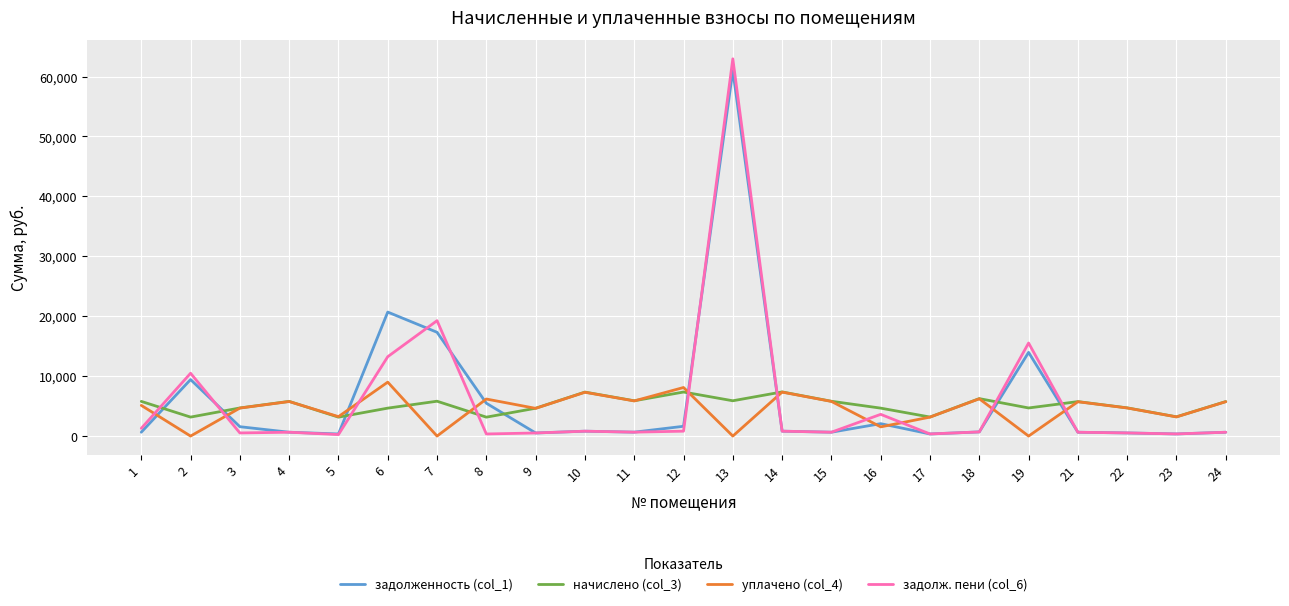

How many lines are shown in the chart?

4